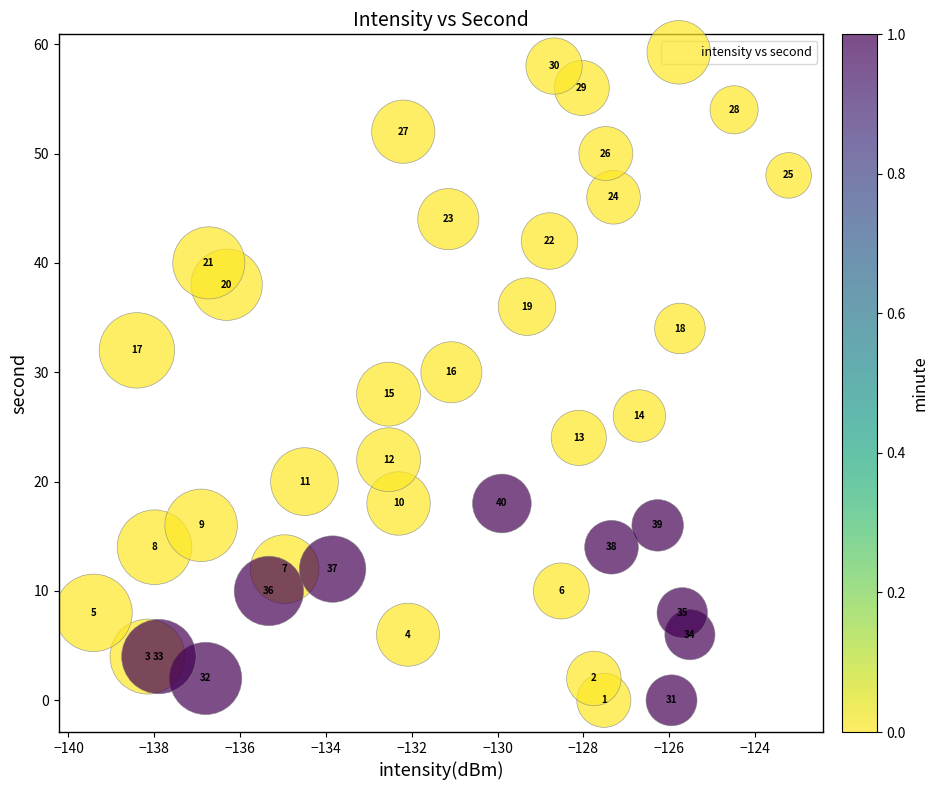

What is the range of Y values (max minus min)?

58